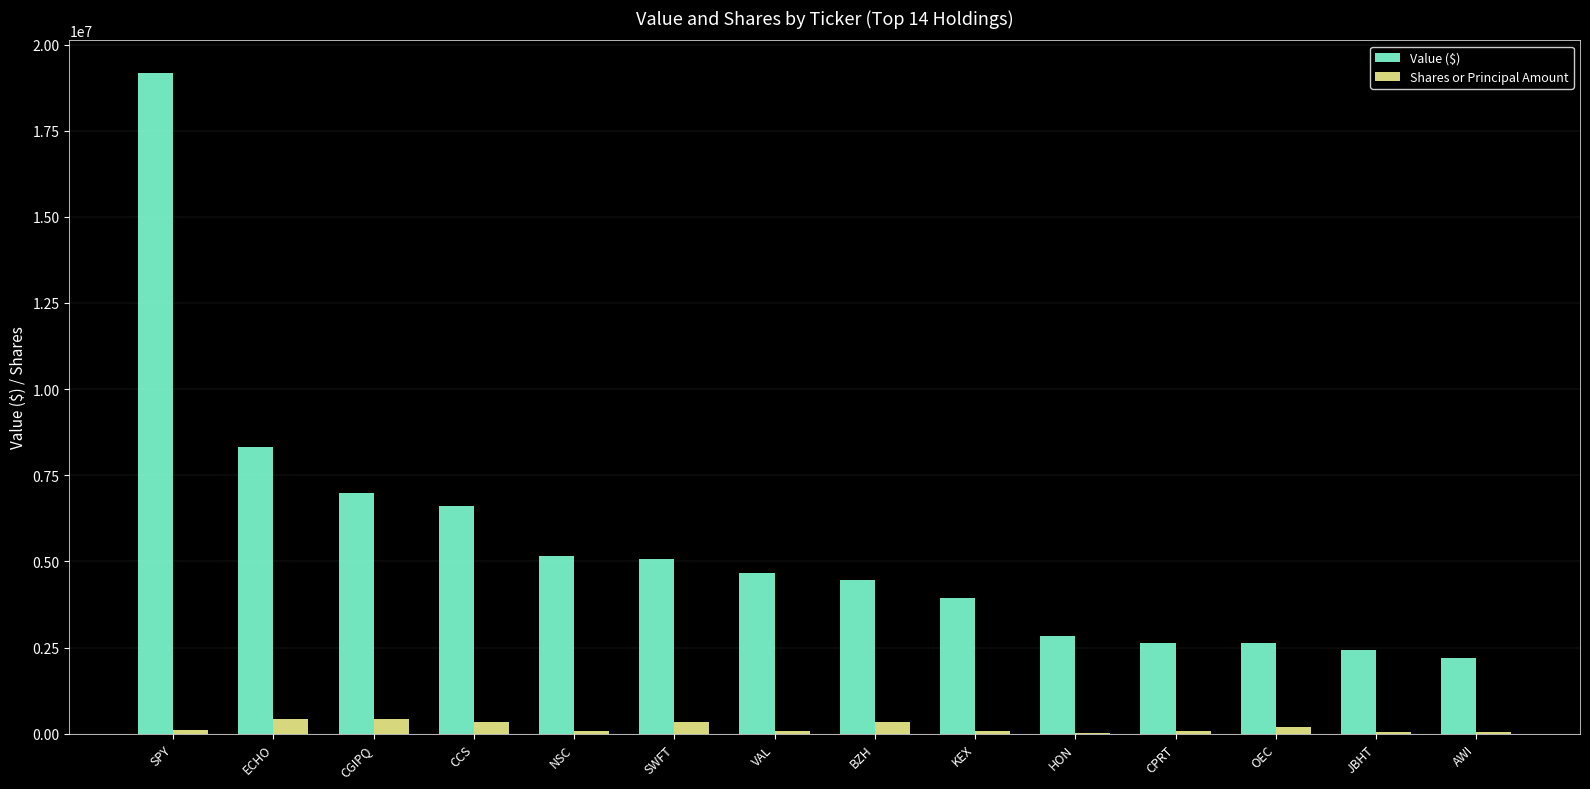

What is the approximate value of Value ($) at SPY, to the nearest 100?

19163000